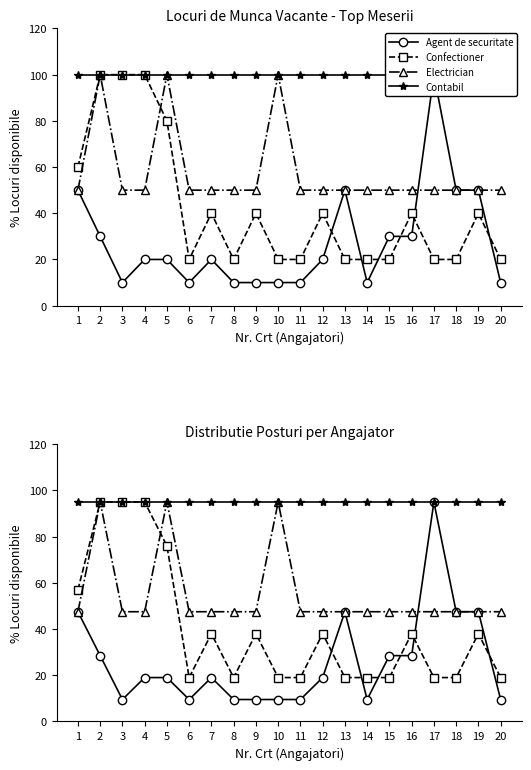

Which series changed the most between 4 and 9?

Confectioner